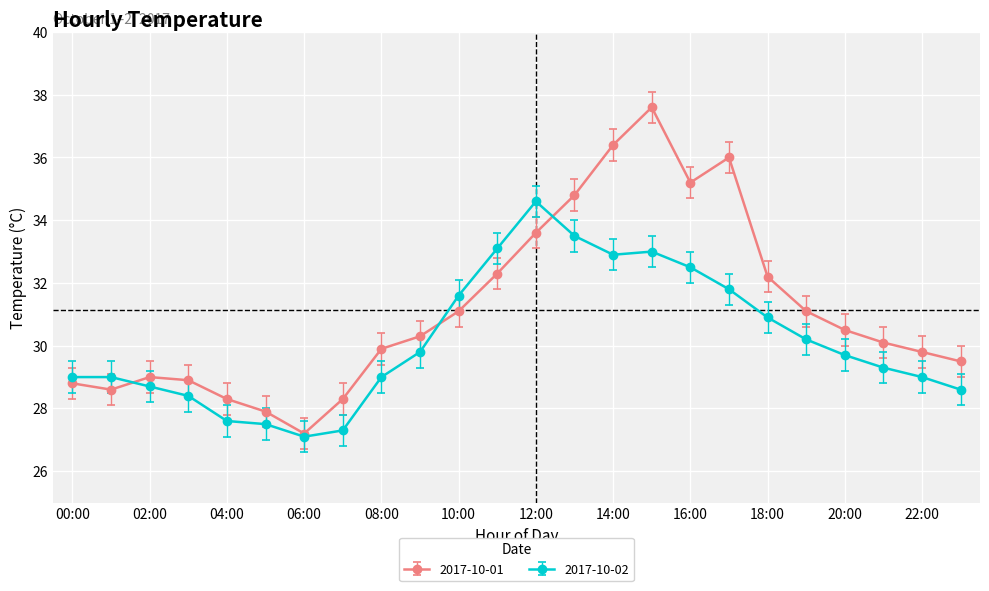

What is the maximum value for 2017-10-01?

37.6